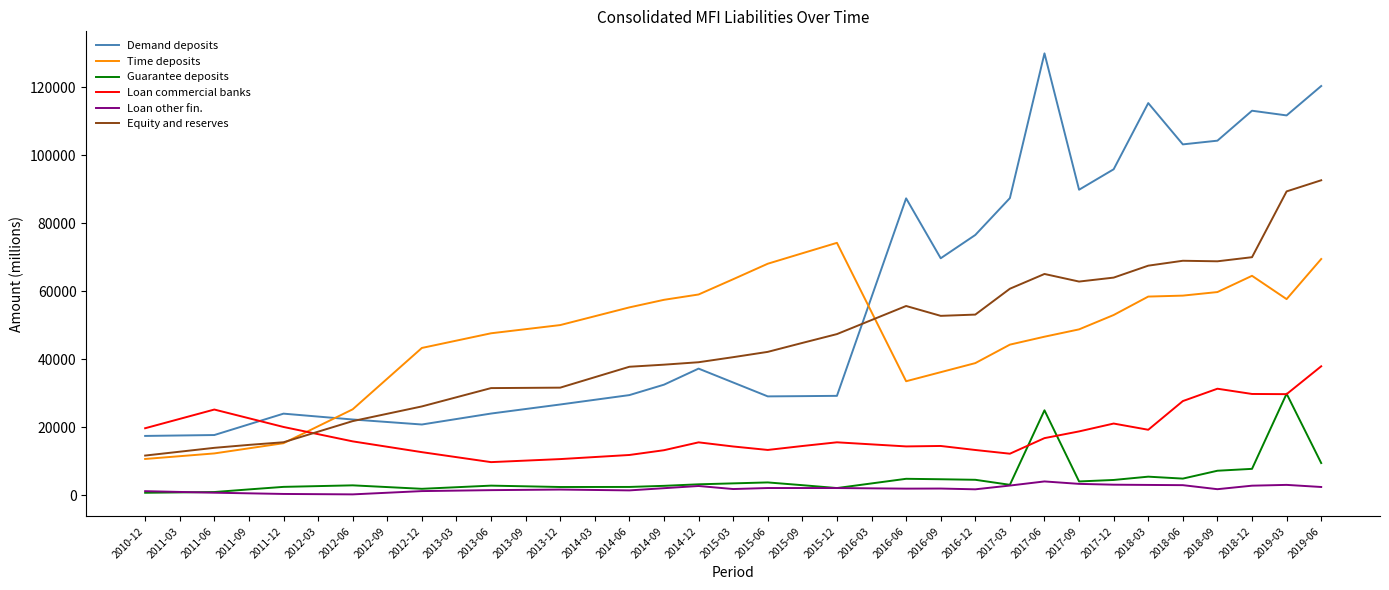

Which series has the largest total across all categories?

Demand deposits